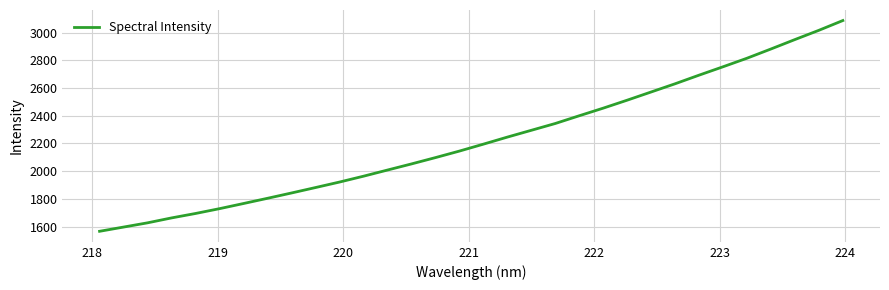

Reading left to right, extract all data points from this chart.

1566.2	1596.7	1627.3	1662.8	1694.7	1729.5	1766.6	1804.3	1842.6	1881.8	1921.4	1963.6	2008.1	2052.2	2097.8	2144.9	2194.8	2245.7	2294.8	2343.9	2399.8	2454.6	2512.1	2571.2	2630.5	2692.6	2753.0	2814.7	2881.3	2949.3	3015.9	3086.4